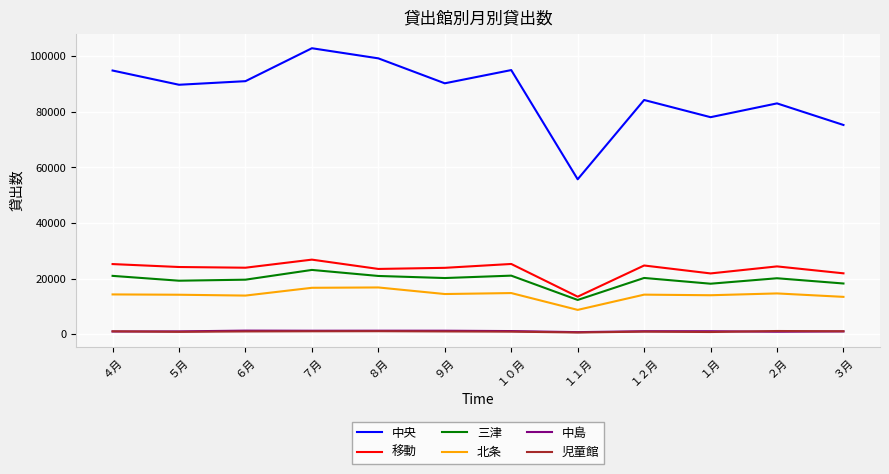

The value of 移動 at １２月 is 41775. True or false?

False